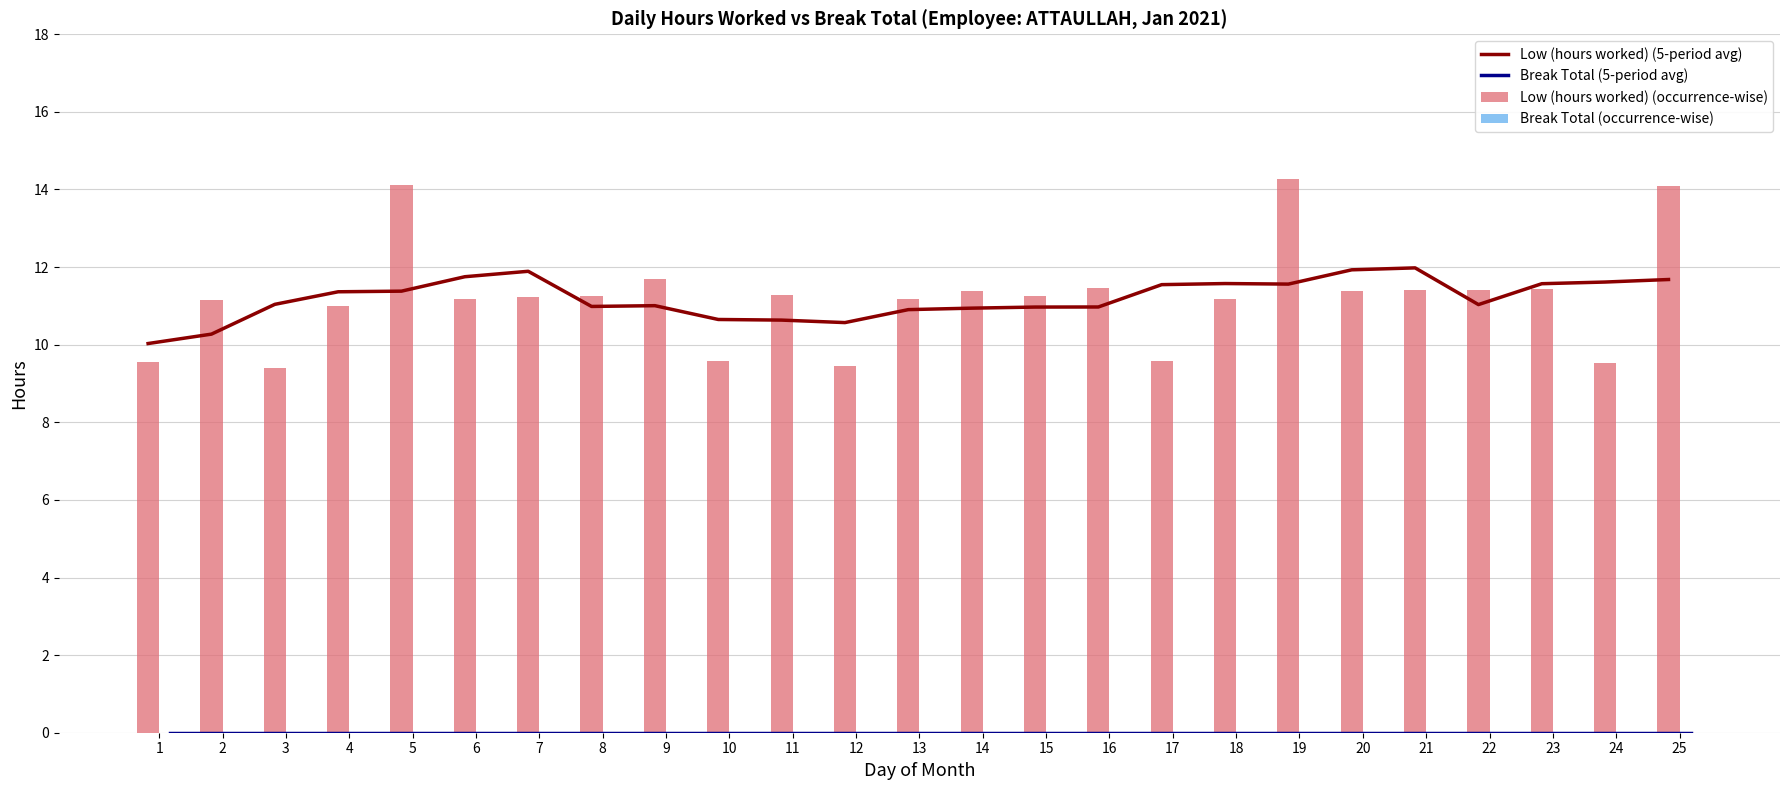

The Break Total (5-period avg) series shows 0.0 at 18. True or false?

True